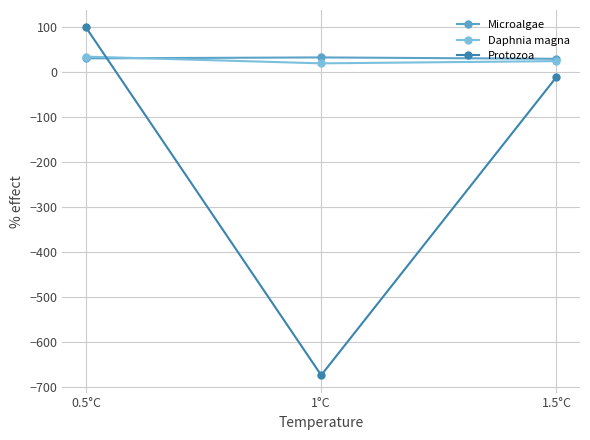

The value of Daphnia magna at 0.5°C is 35.0. True or false?

True